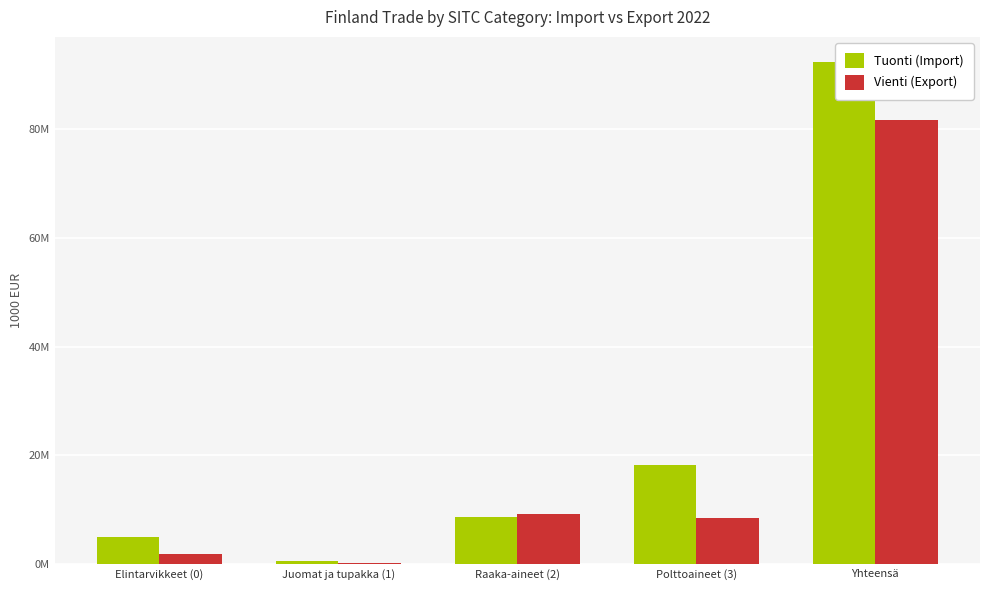

List the labels in order of Vienti (Export) value, smallest first.

Juomat ja tupakka (1), Elintarvikkeet (0), Polttoaineet (3), Raaka-aineet (2), Yhteensä